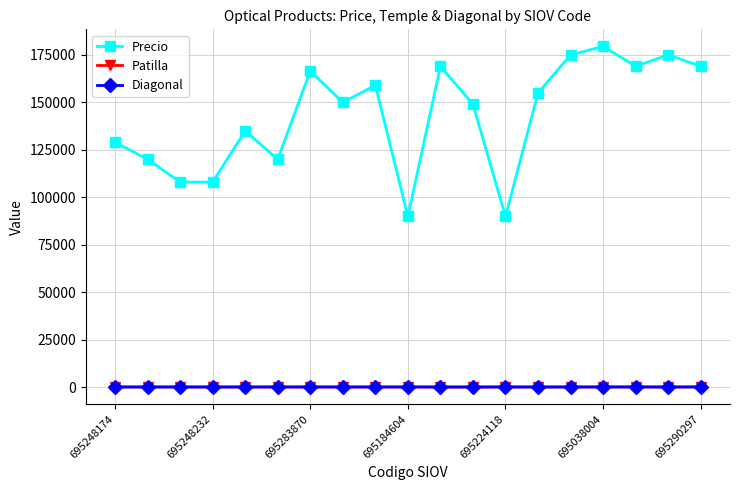

True or false: Precio has more than 1 points higher than both neighbors.

True